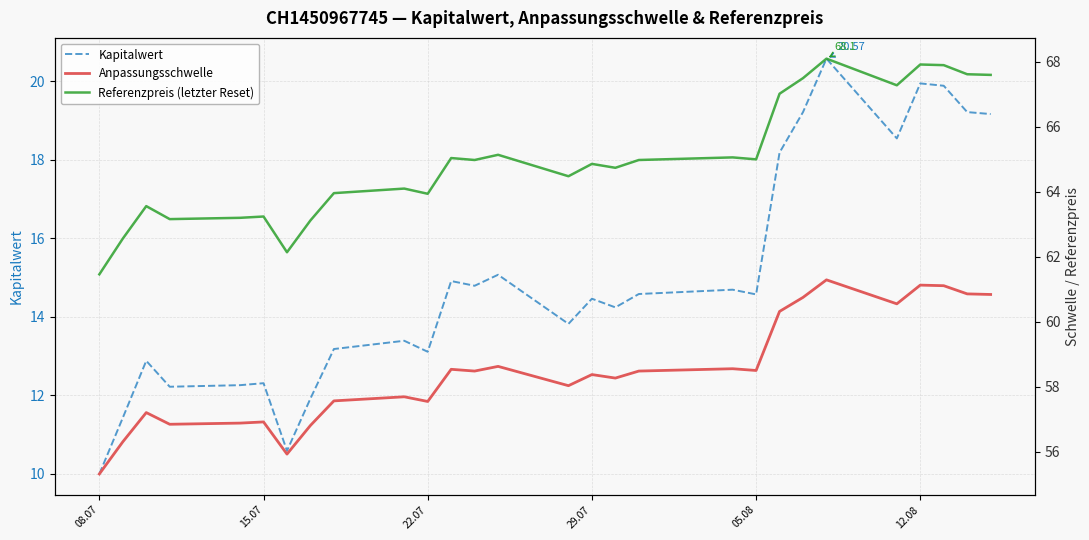

How many distinct data groups are displayed?

3